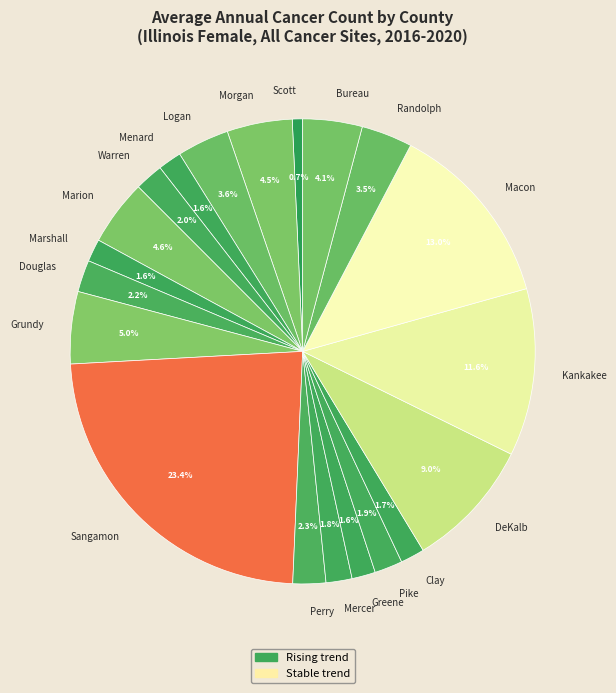

What percentage do Pike and Clay together represent?

3.6%